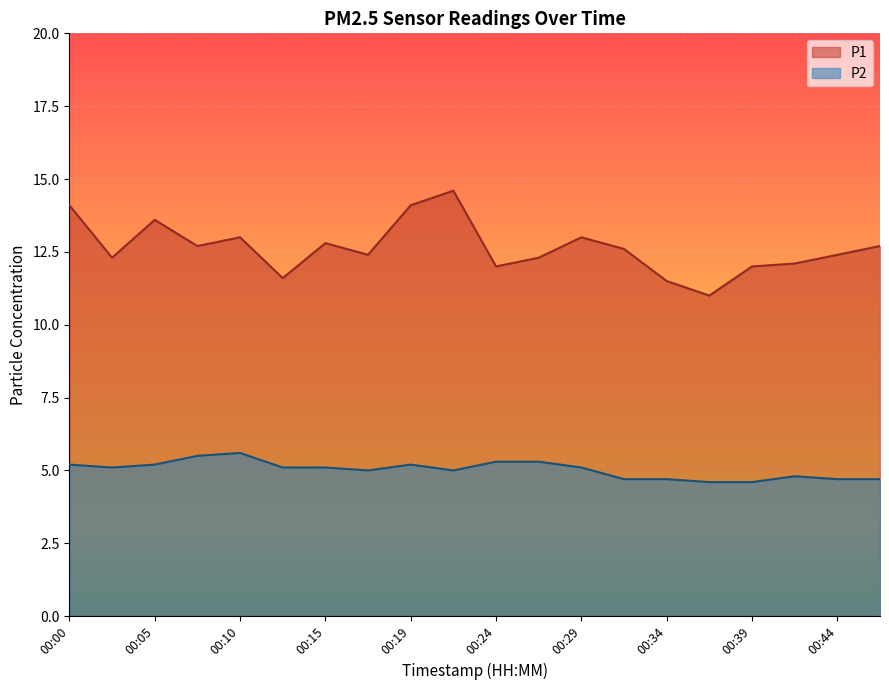

What is the sum of the P2 values at 00:37 and 00:10?

10.2